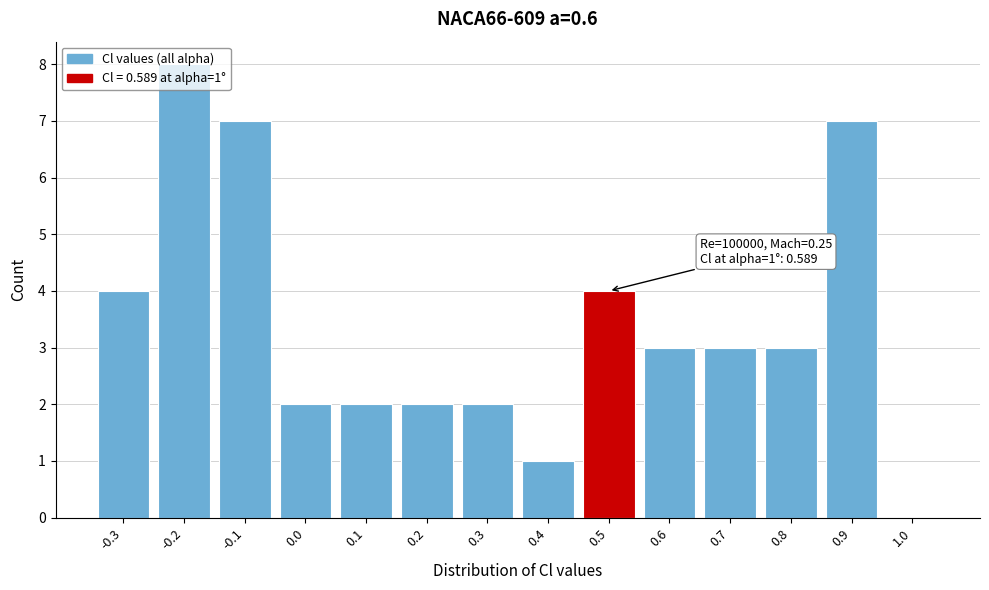

What is the greatest value displayed?

8